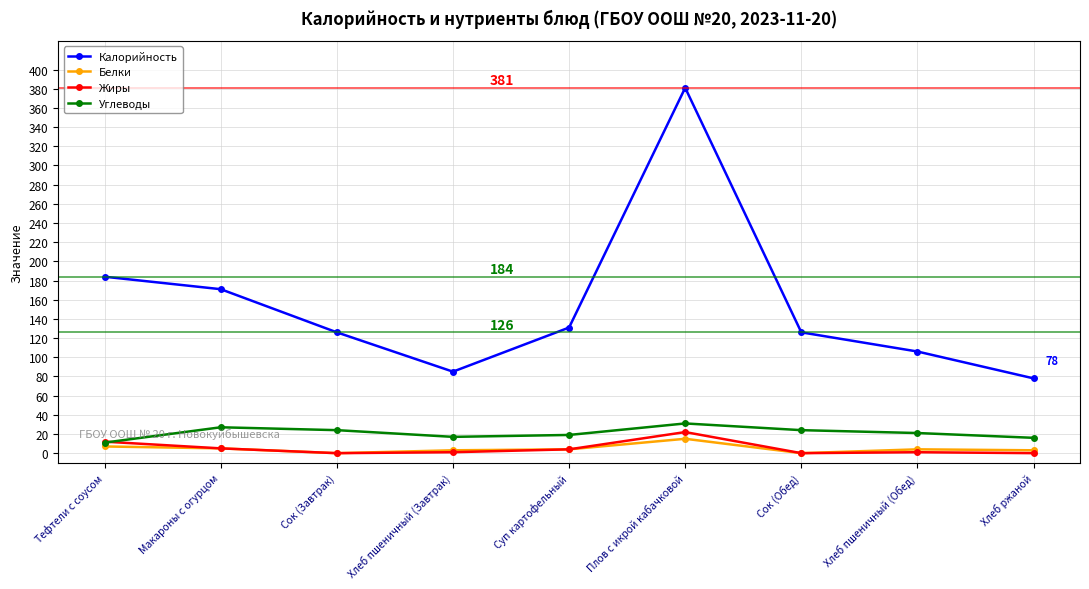

At which category is the sum across all series the highest?

Плов с икрой кабачковой